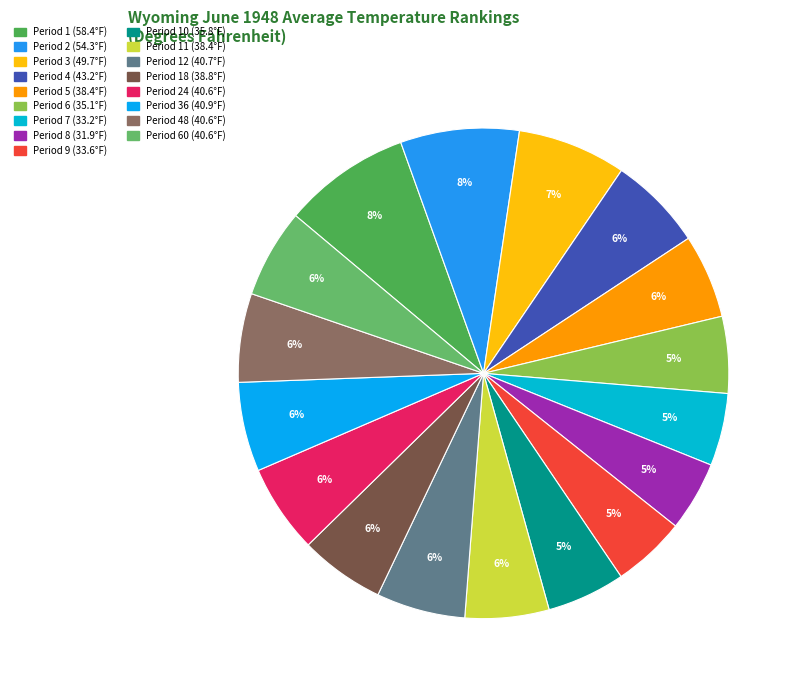

How many slices are in this pie chart?

17